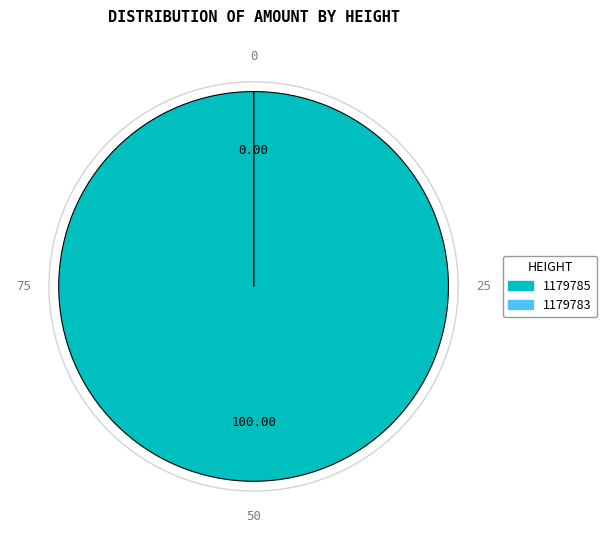

Does 1179785 account for over 50% of the chart?

Yes